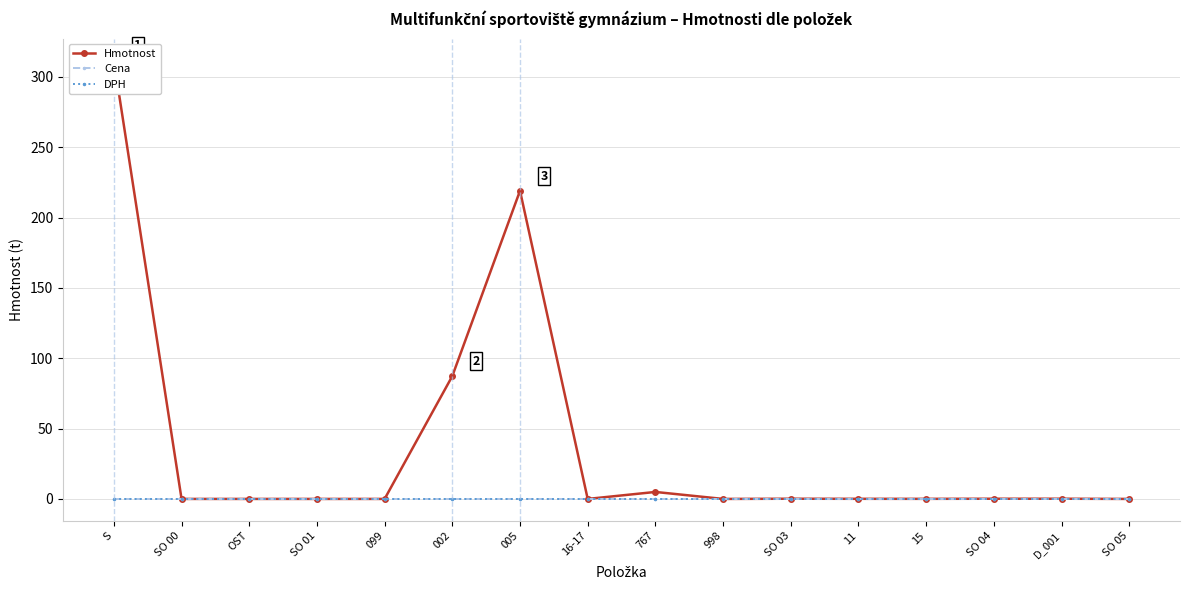

Which series has the widest spread of values?

Hmotnost